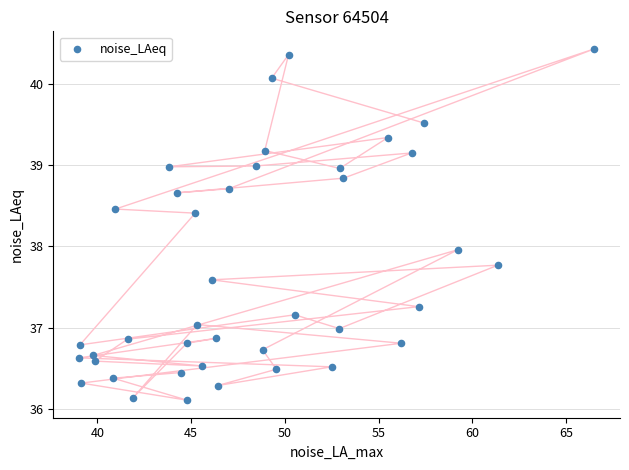

What is the range of X values (max minus min)?

27.5